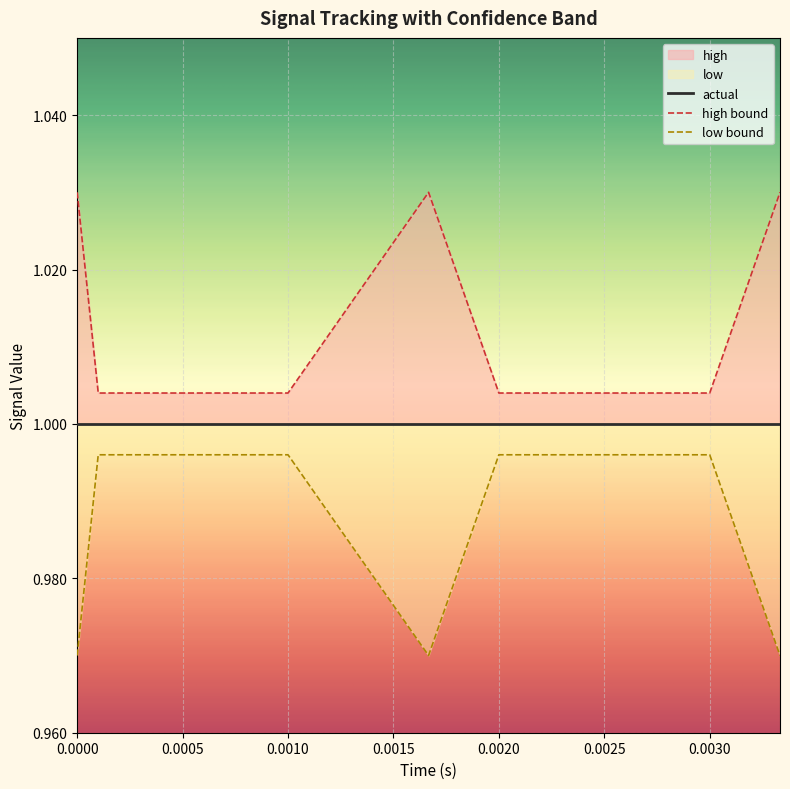

In high, how many points are higher than both neighbors (excluding endpoints)?

1